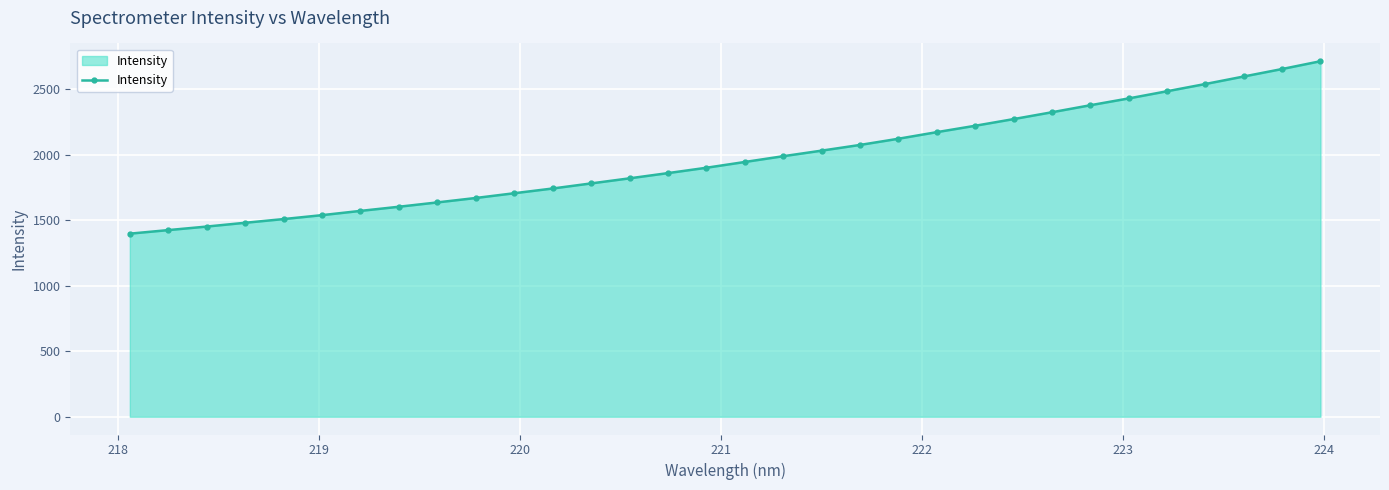

How many data points does each series have?

32